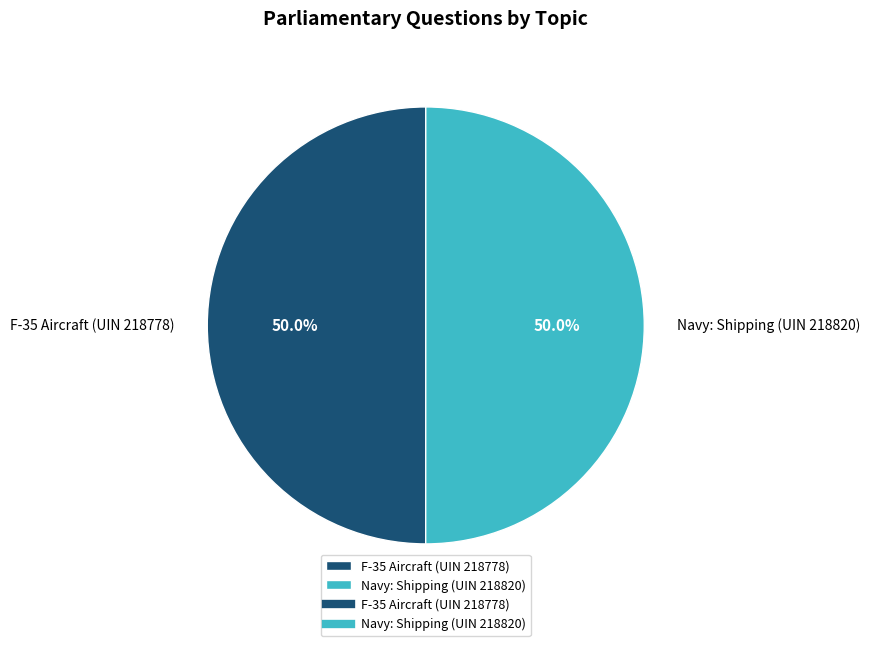

Approximately how many times larger is the value at Navy: Shipping (UIN 218820) compared to F-35 Aircraft (UIN 218778)?

1.0